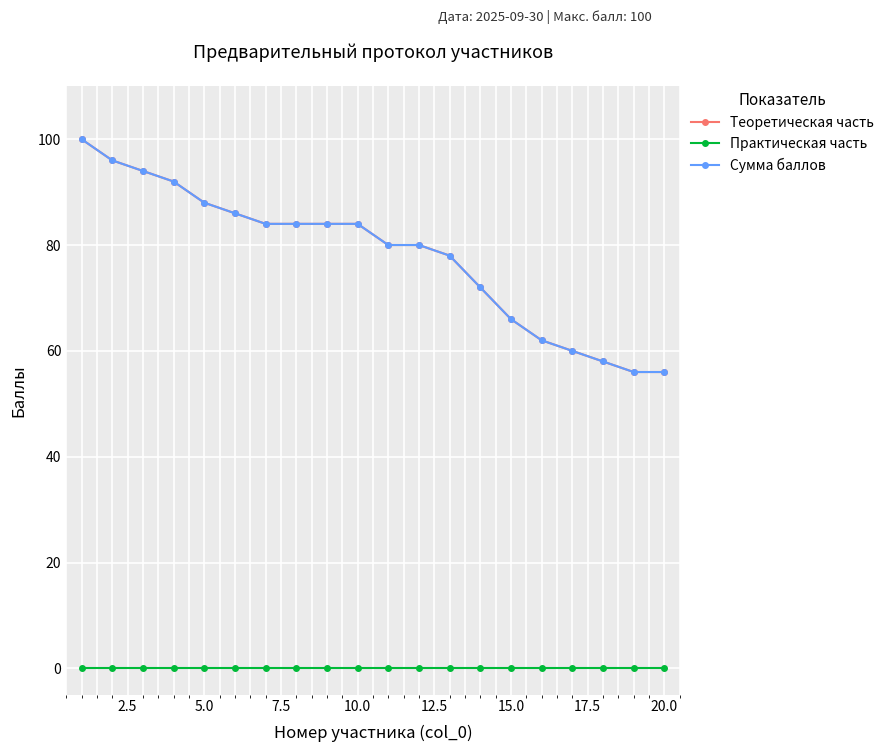

Is this an area chart (filled region under the line)?

No